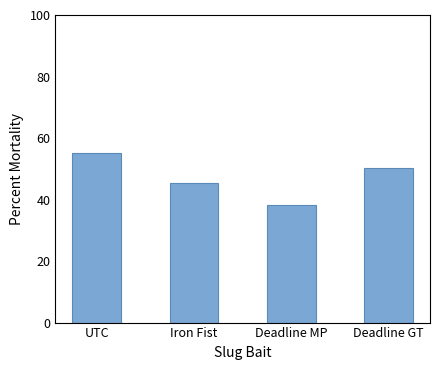

Which category has the highest value across all series?

UTC